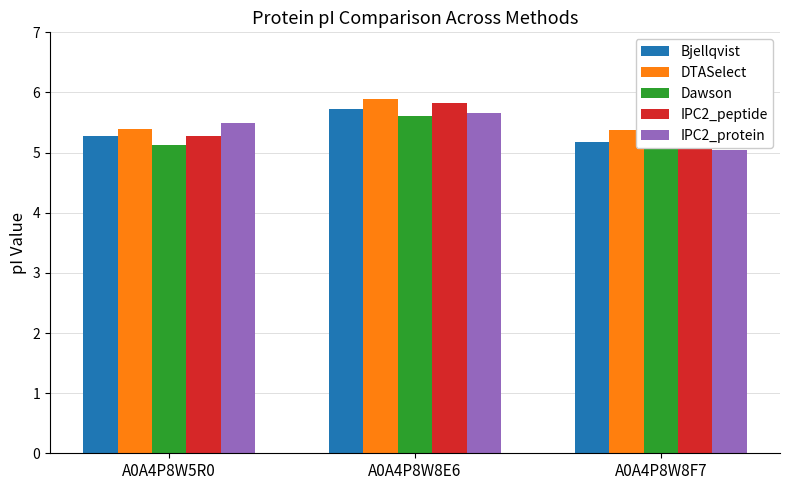

What is the label of the 3rd bar from the right?

A0A4P8W5R0